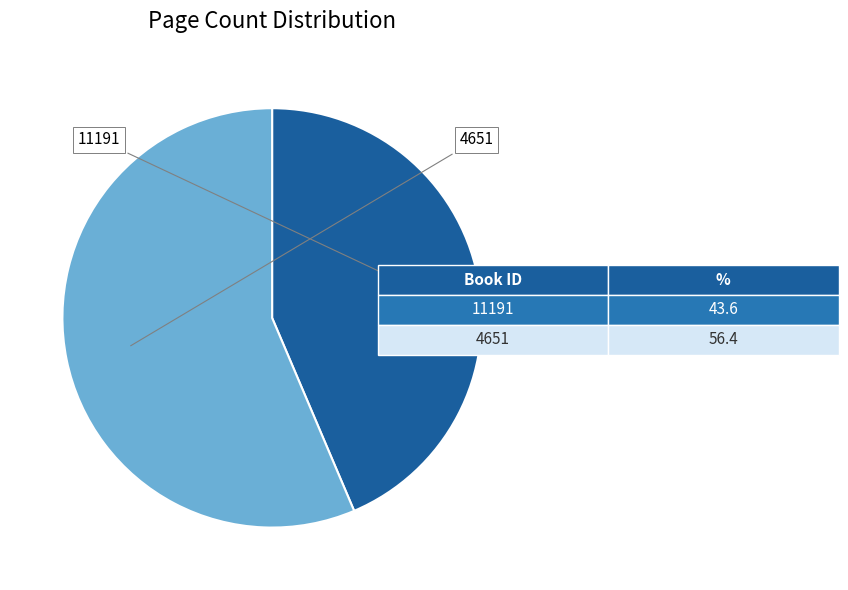

Which has a higher value, 4651 or 11191?

4651